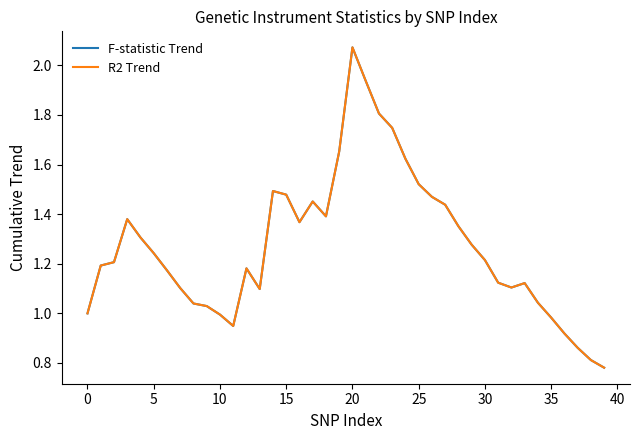

Which series has the widest spread of values?

R2 Trend